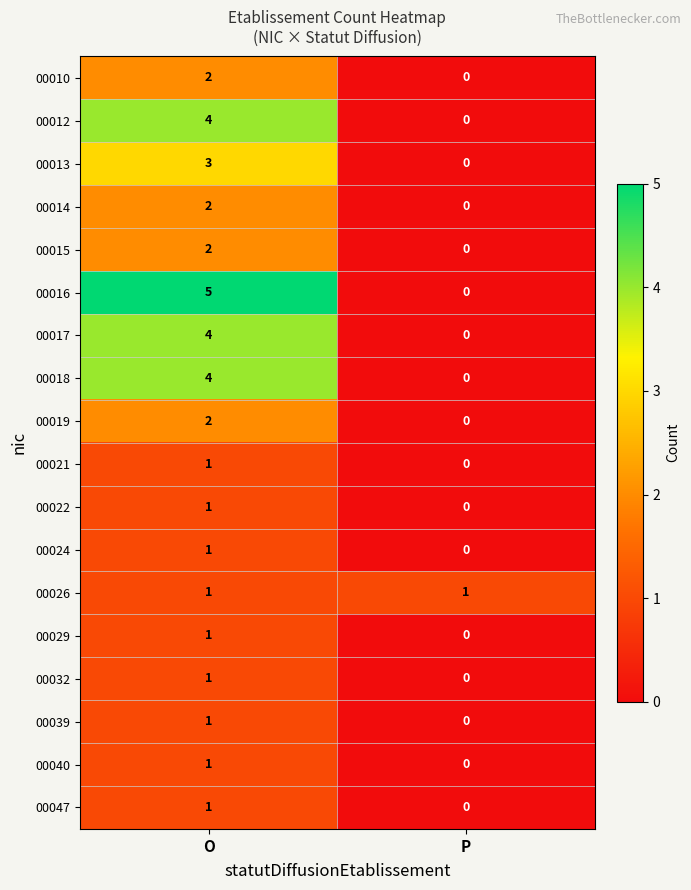

What is the maximum value shown in the chart?

5